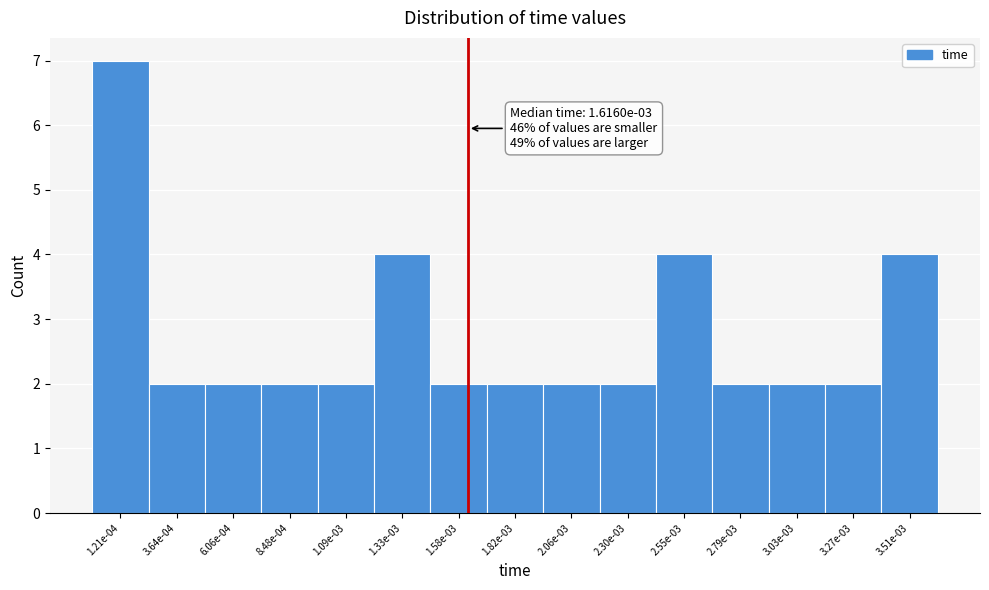

Reading right to left, transcribe all the data shown in this chart.

4	2	2	2	4	2	2	2	2	4	2	2	2	2	7